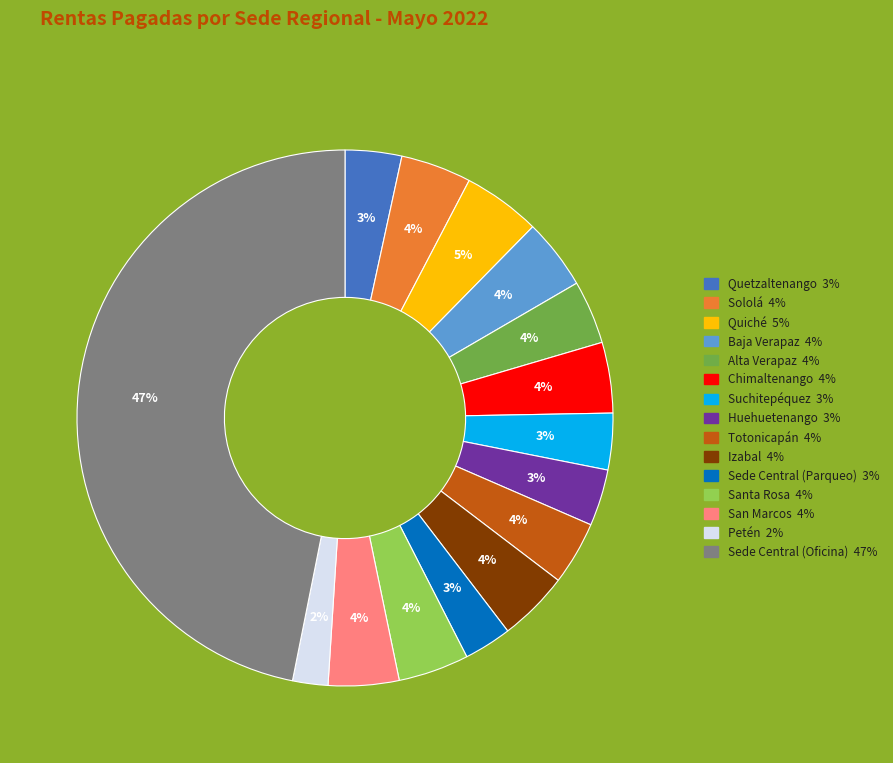

Does any single category account for the majority?

No